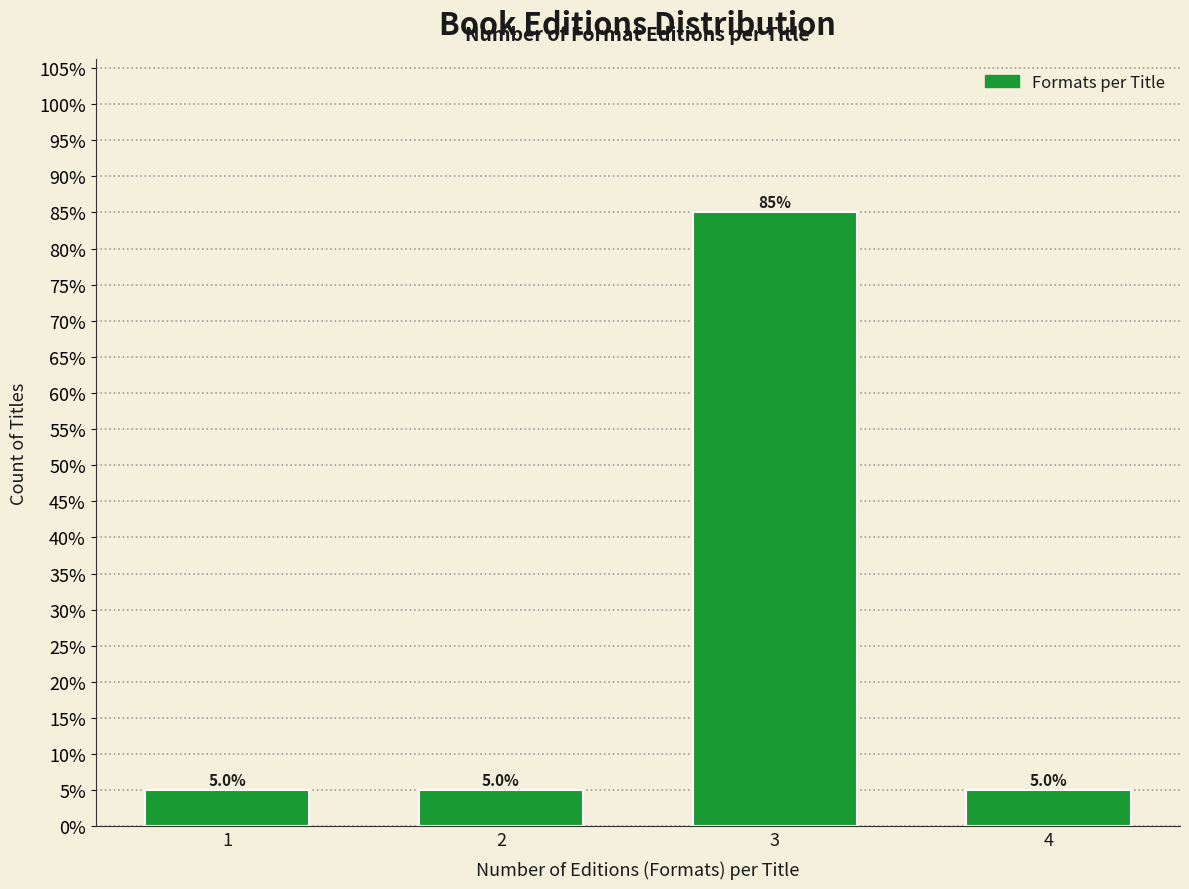

Are the bars horizontal?

No